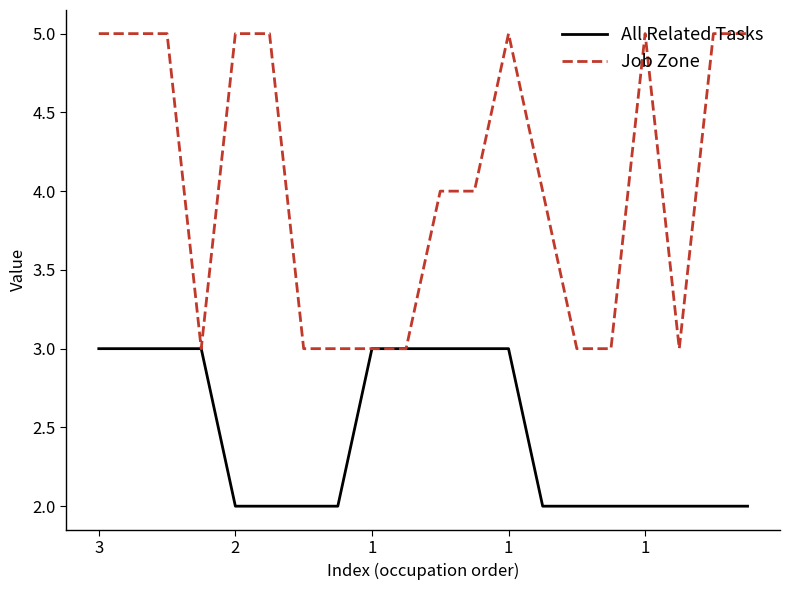

Which series has the largest range (max minus min)?

Job Zone